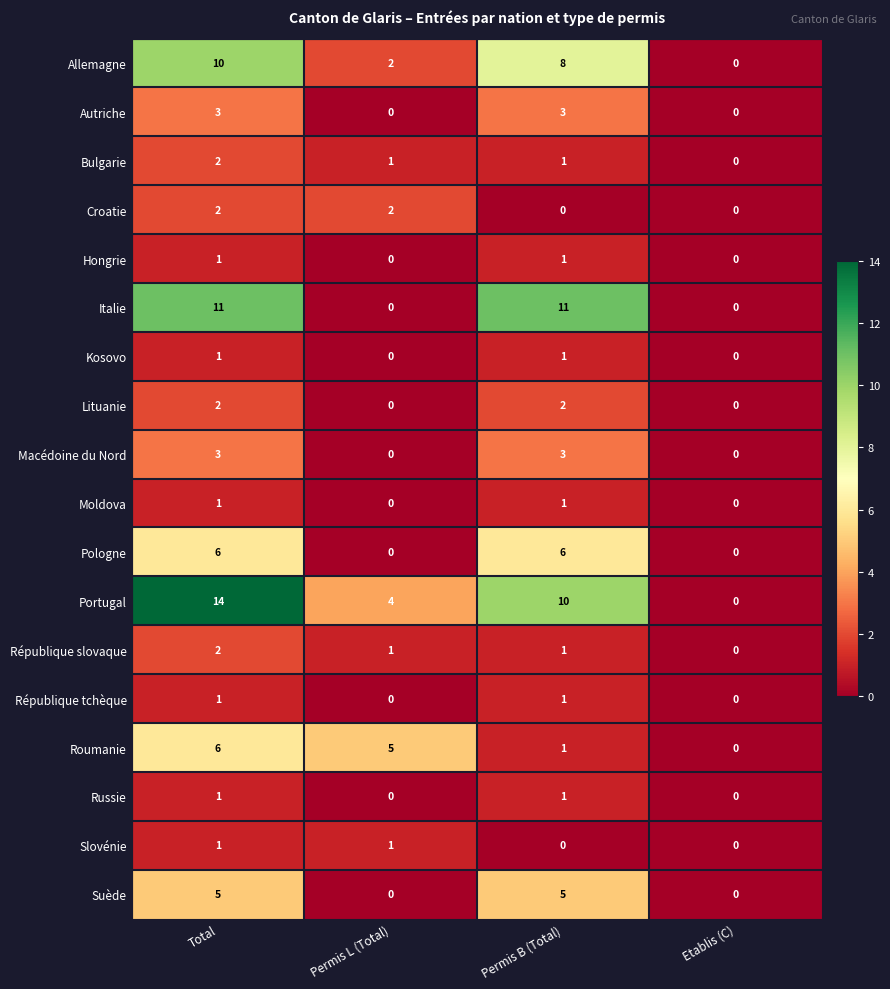

Is it true that Moldova equals 0 at Permis L (Total)?

True